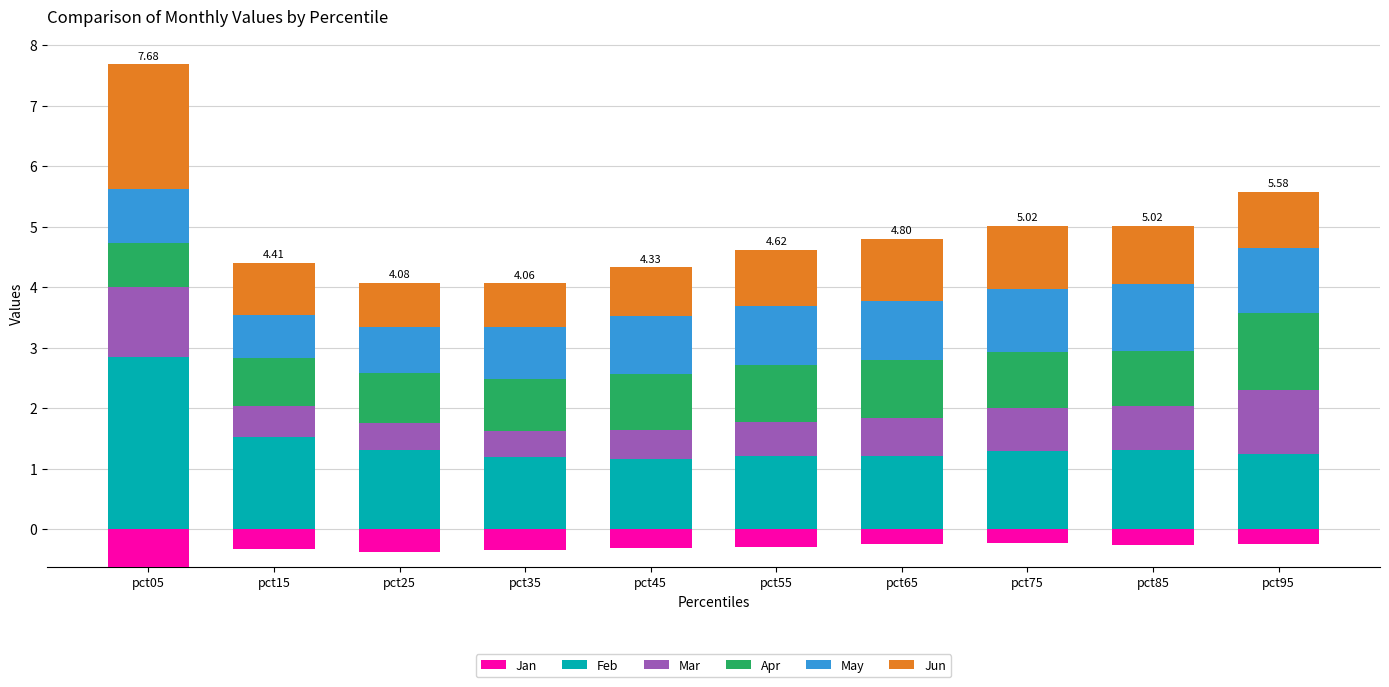

The value of Apr at pct45 is 0.9. True or false?

True